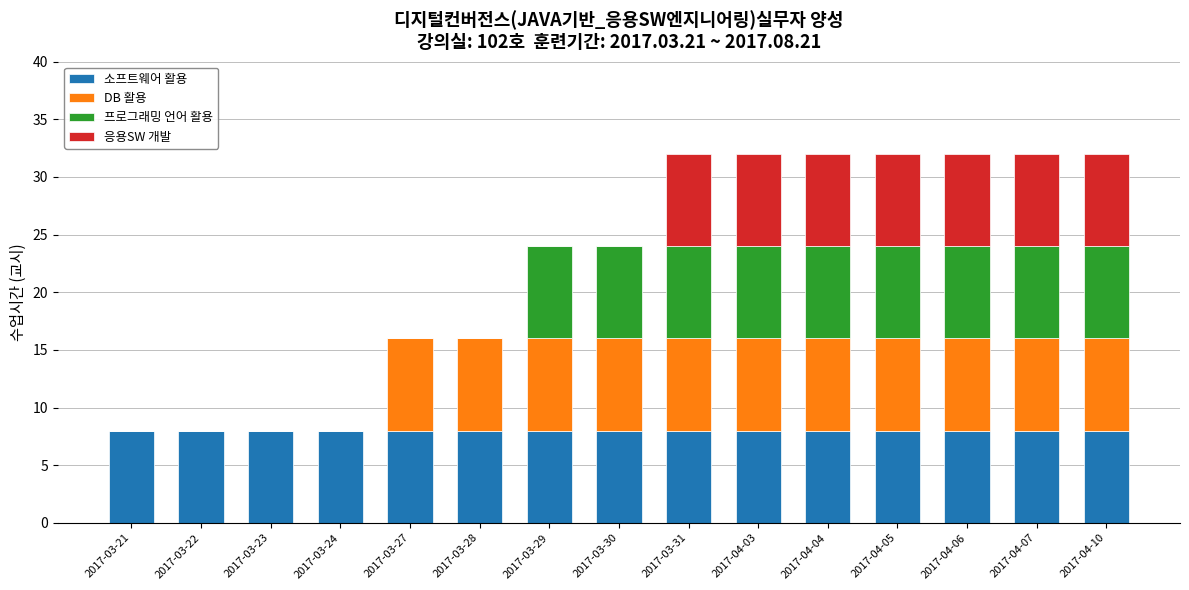

What is the total value across all series at 2017-03-31?

32